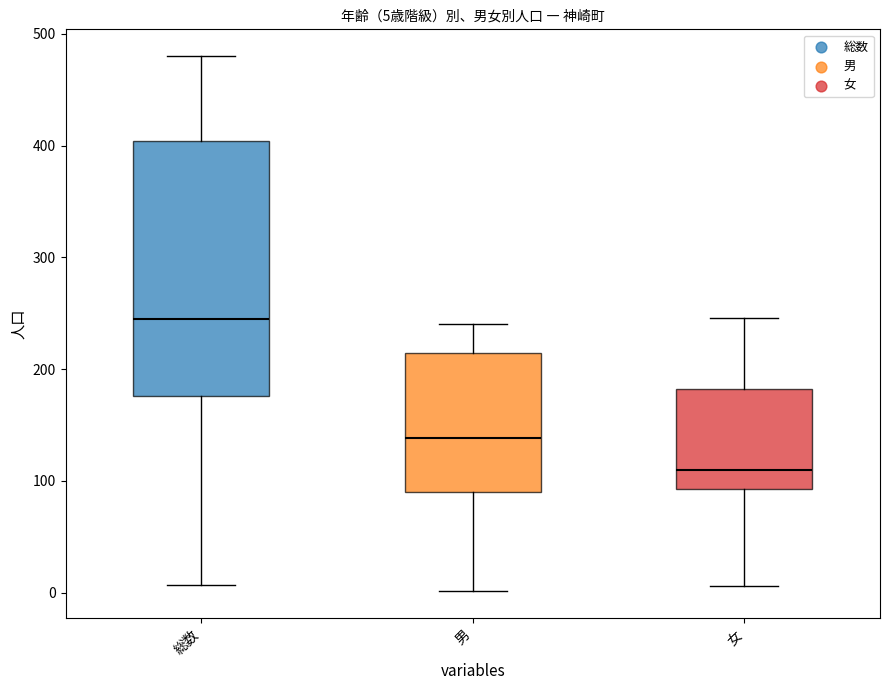

What are all the series names shown in the legend?

総数, 男, 女